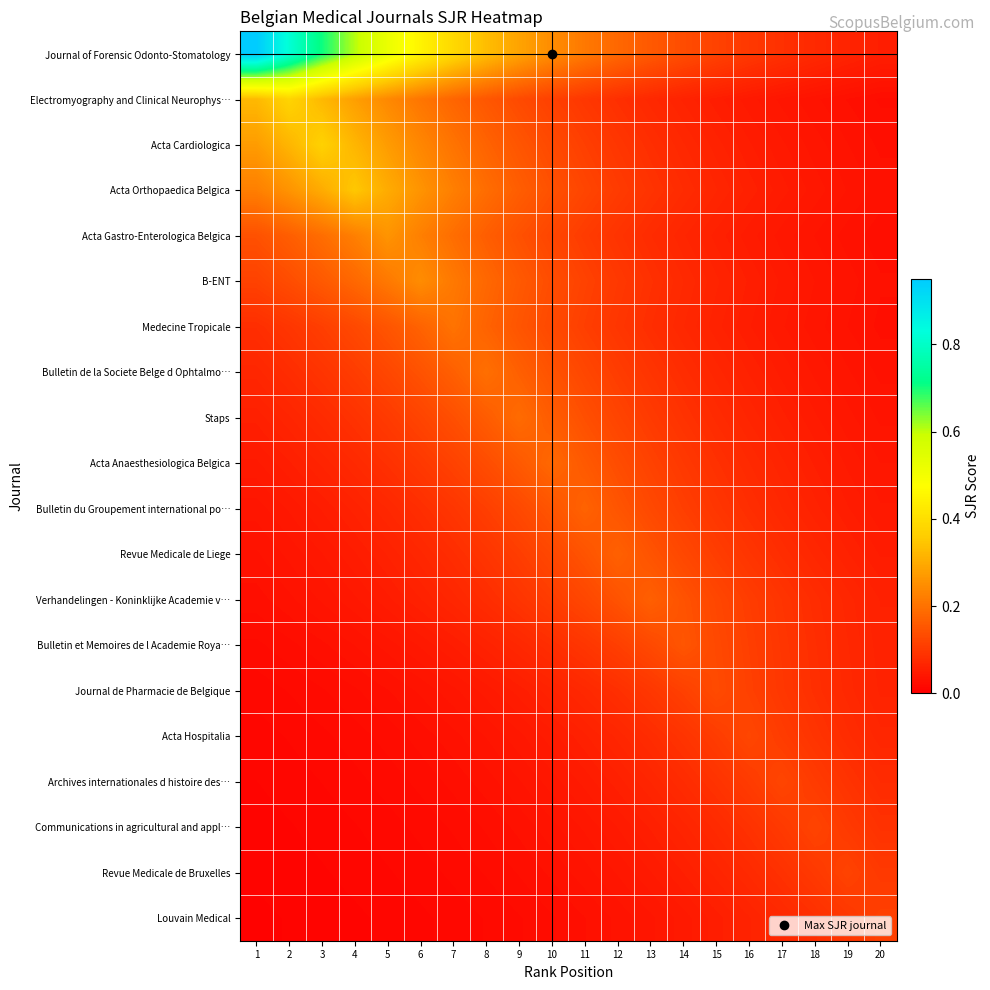

Count the number of data series in this chart.

20